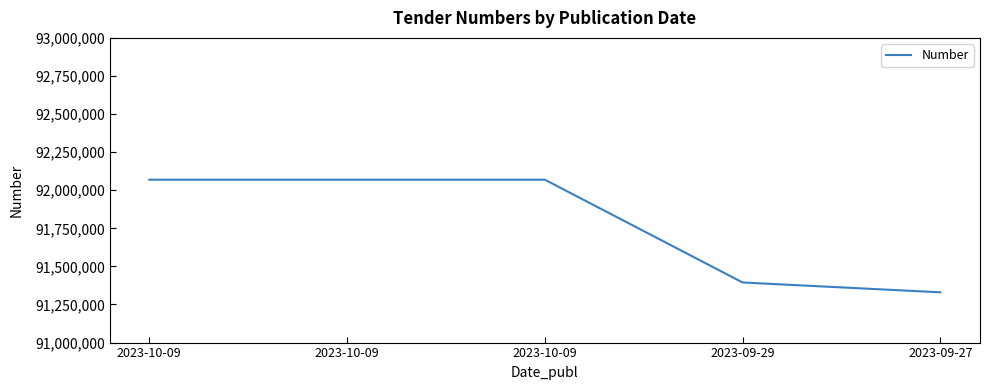

Does the chart have visible grid lines?

No